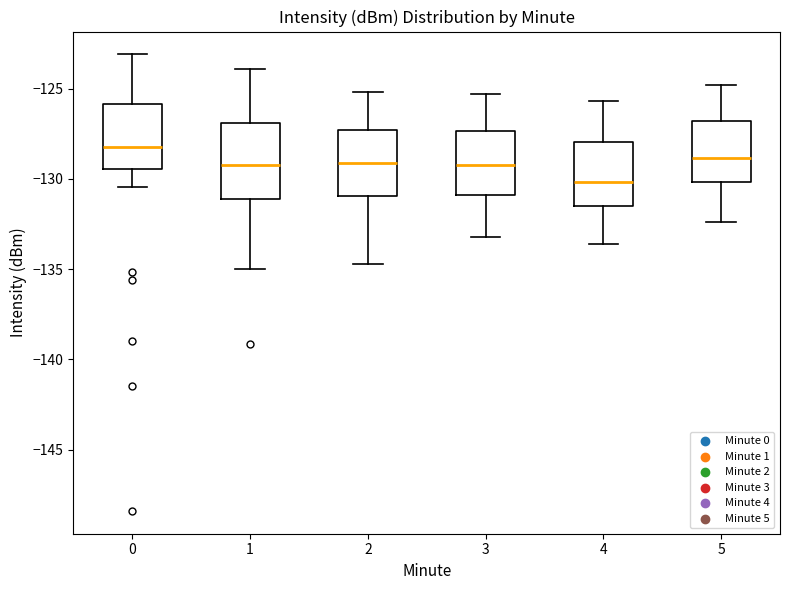

Comparing the boxes themselves (not the whiskers), which one is the tallest?

1